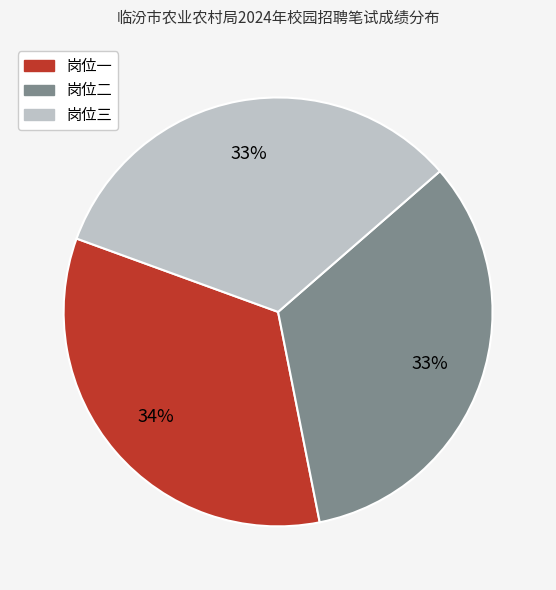

How many slices are in this pie chart?

3